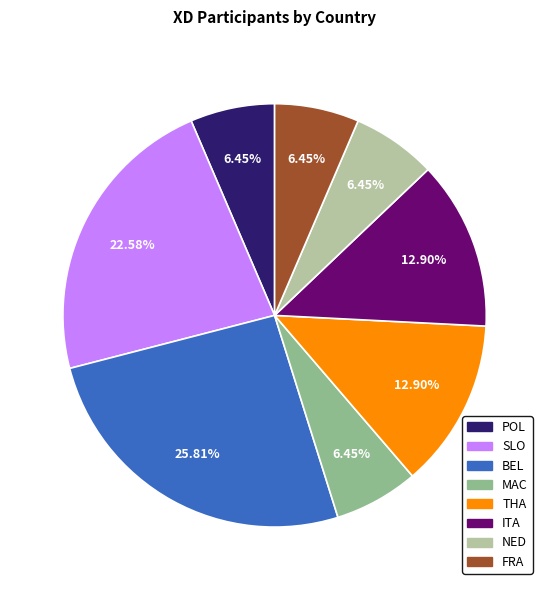

To the nearest percent, what is the difference between the SLO and ITA slice percentages?

10%